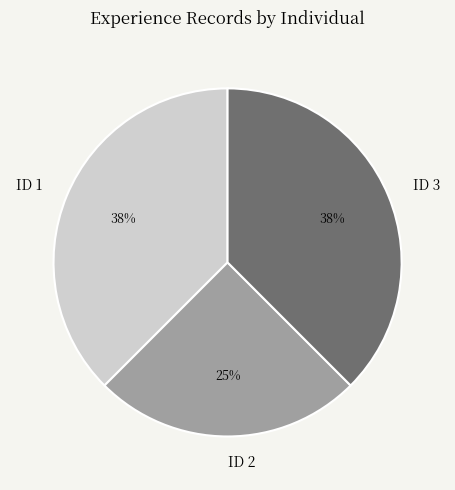

Which category has the smallest portion of the pie?

ID 2